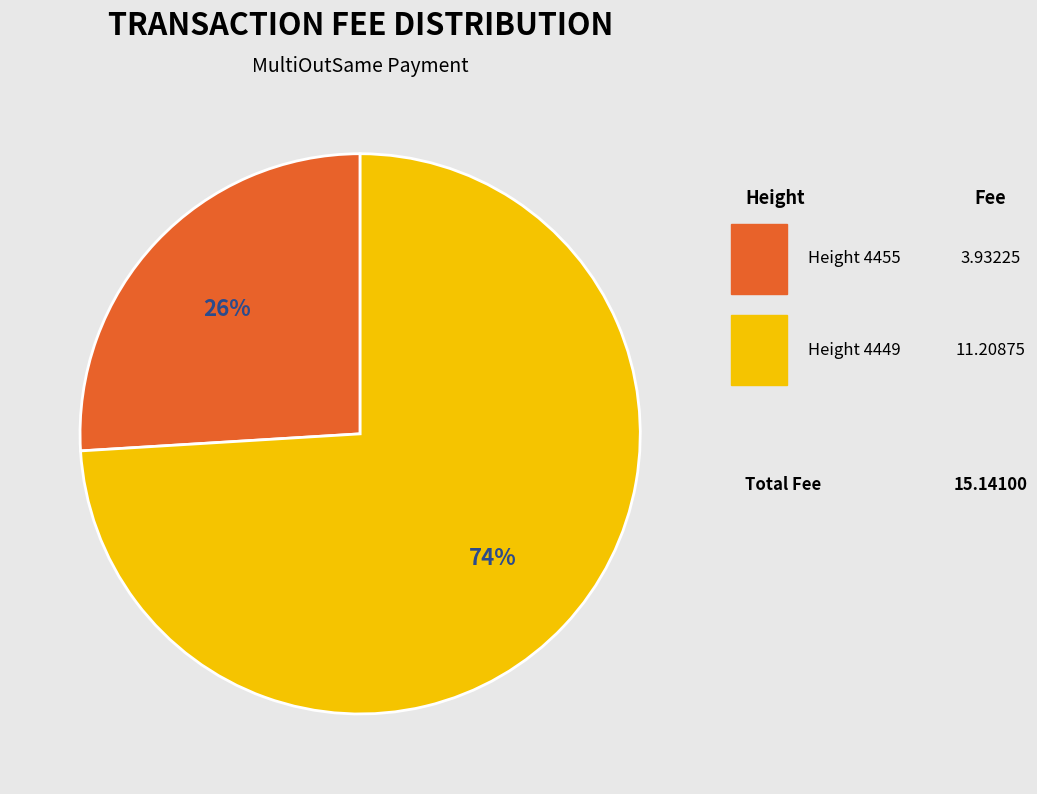

Is there any slice that represents more than half of the pie?

Yes